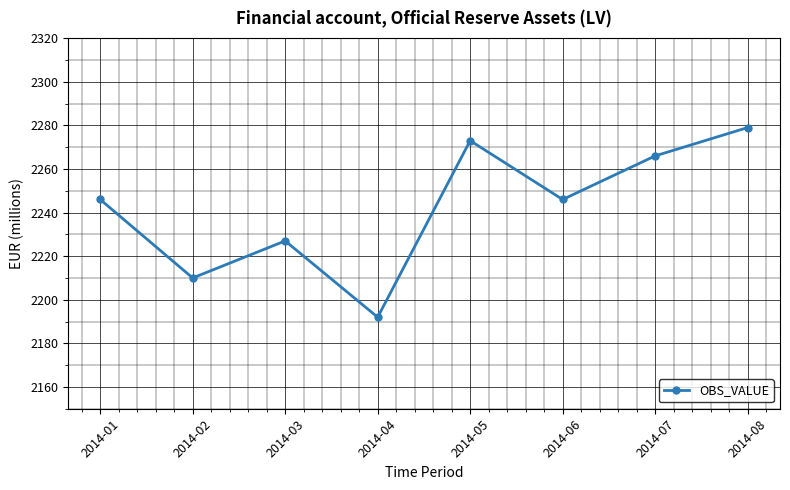

The chart shows a value of 2192 at 2014-04. True or false?

True